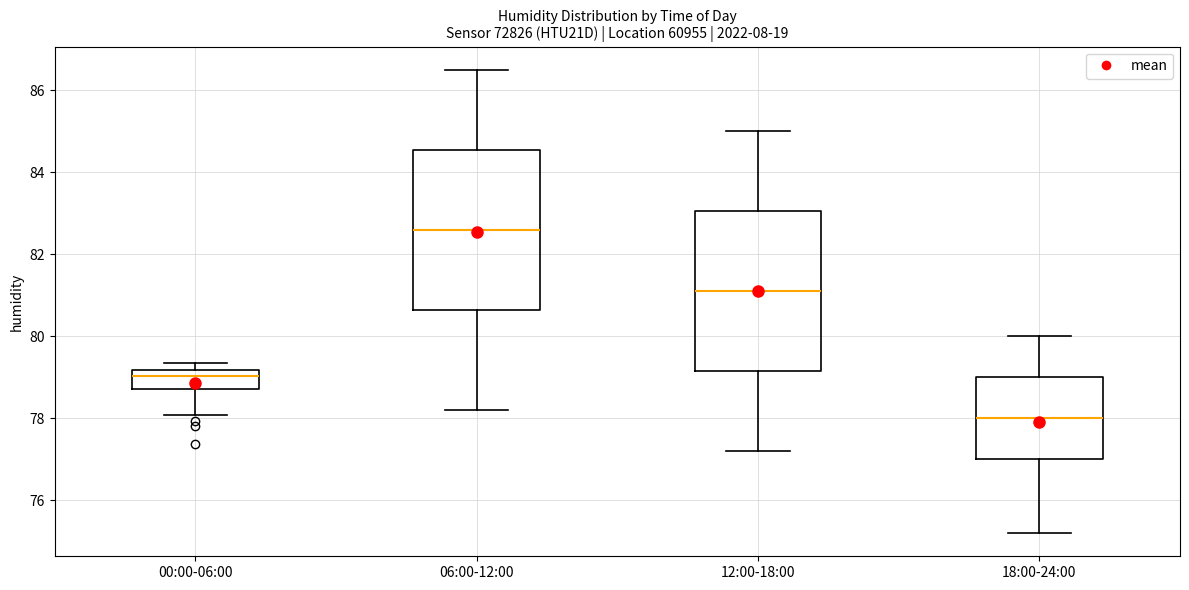

Reading left to right, read every box against the y-axis: the position of its median line, the range the box covers, and the ends of its whiskers. The values are not printed on the chart, so give them approximately, as read against the axis.

00:00-06:00: median 79.0, box 78.8 to 79.2, whiskers 78.0 to 79.4
06:00-12:00: median 82.6, box 80.6 to 84.6, whiskers 78.2 to 86.6
12:00-18:00: median 81.2, box 79.2 to 83.0, whiskers 77.2 to 85.0
18:00-24:00: median 78.0, box 77.0 to 79.0, whiskers 75.2 to 80.0